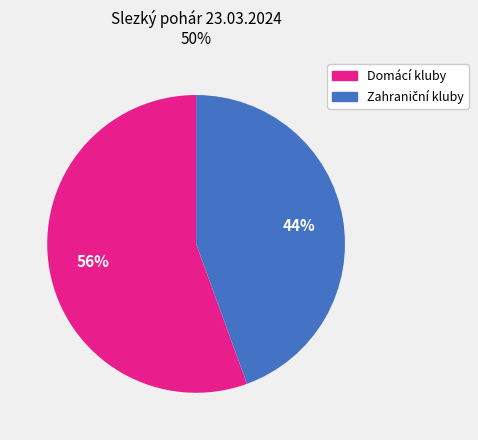

To the nearest percent, what is the average slice percentage?

50%